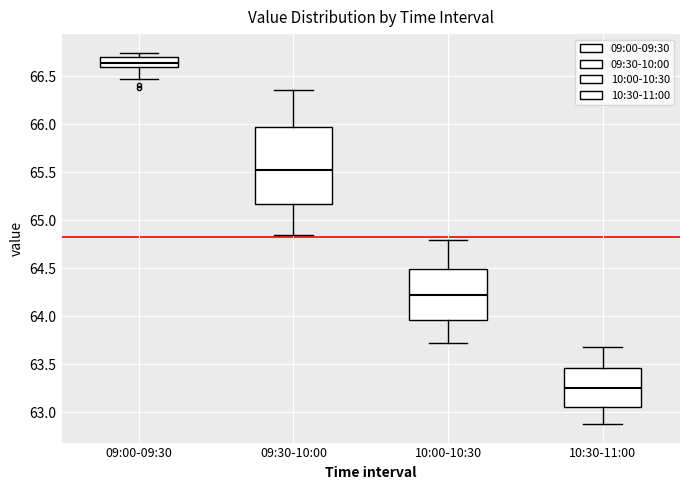

Reading left to right, transcribe this box plot: for each box, give where its median line is, the range the box spans, and where its two whiskers end, as read against the y-axis. The values are not printed on the chart, so give them approximately, as read against the axis.

09:00-09:30: median 66.65, box 66.60 to 66.70, whiskers 66.45 to 66.75
09:30-10:00: median 65.55, box 65.15 to 65.95, whiskers 64.85 to 66.35
10:00-10:30: median 64.20, box 63.95 to 64.50, whiskers 63.70 to 64.80
10:30-11:00: median 63.25, box 63.05 to 63.45, whiskers 62.90 to 63.70